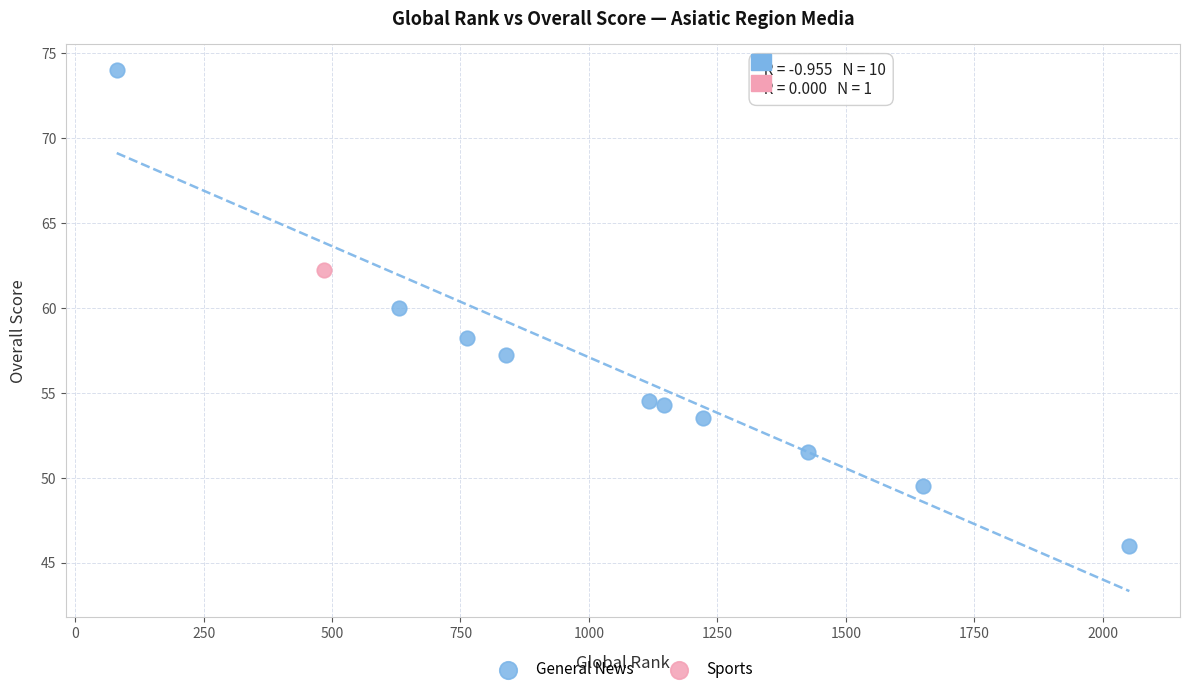

What are all the series names shown in the legend?

General News, Sports